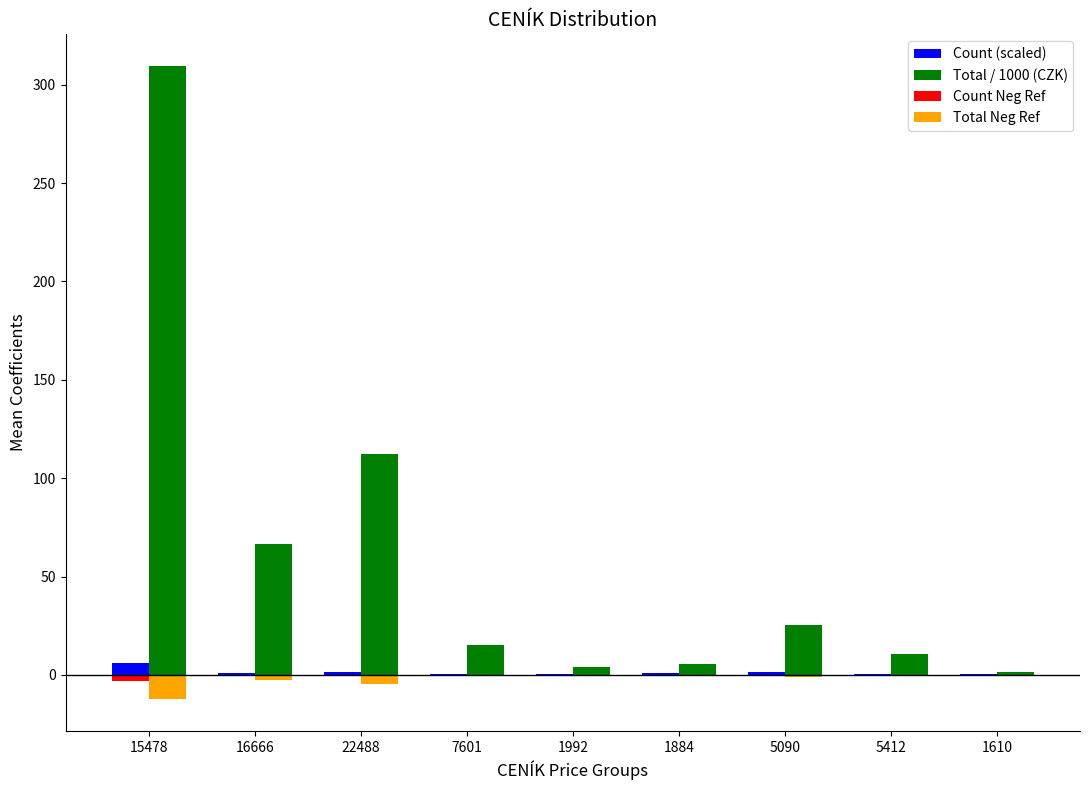

What is the sum of all Count (scaled) values?

13.2